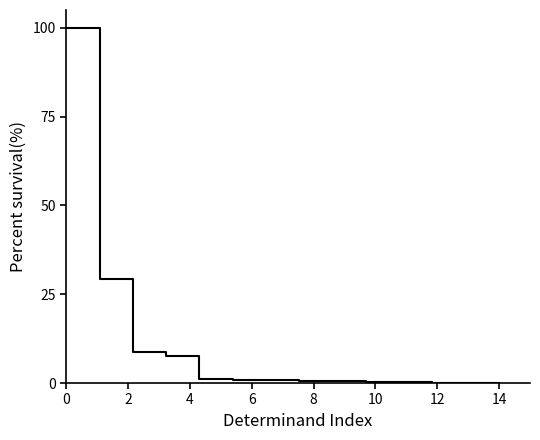

What is the value of the 12th point from the left?

0.2